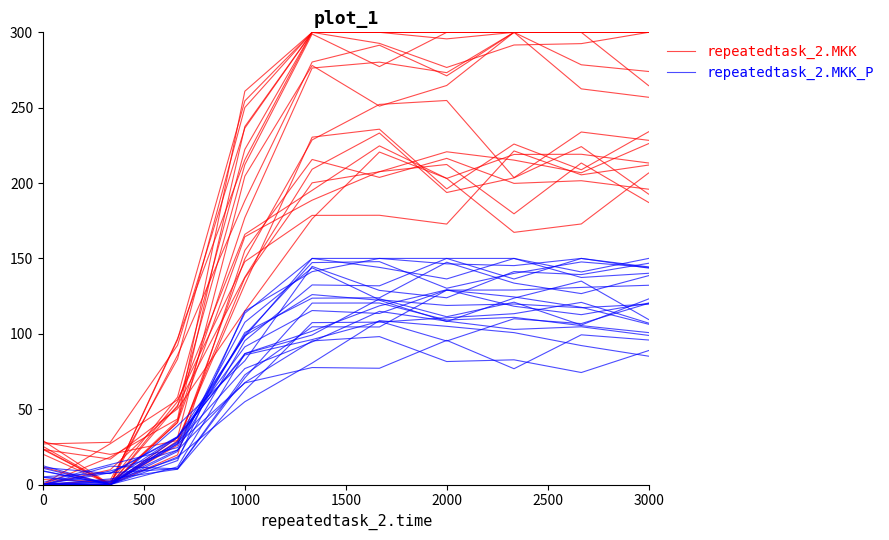

Count the number of data series in this chart.

2